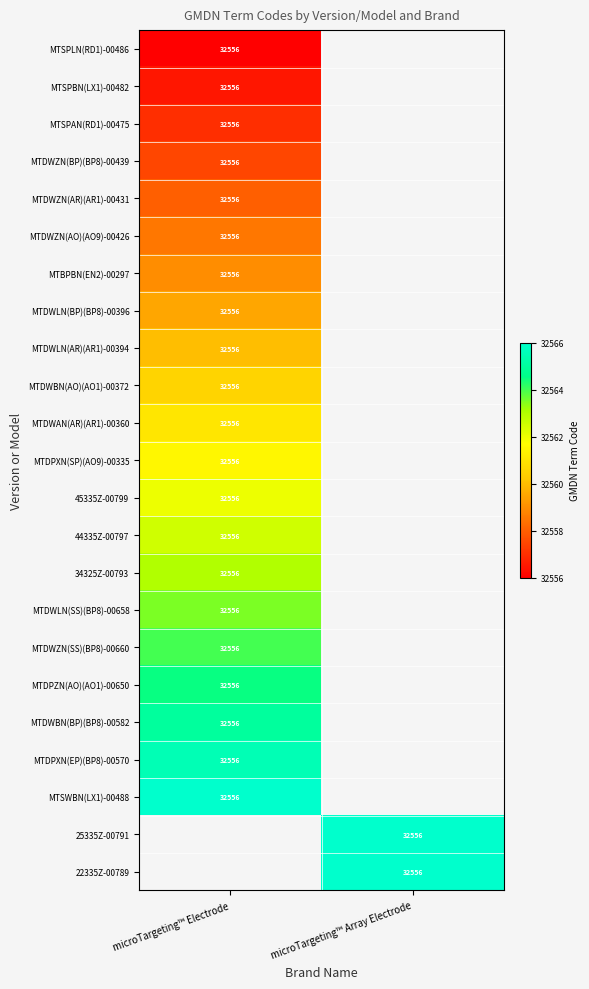

Which category has the lowest value across all series?

microTargeting™ Electrode